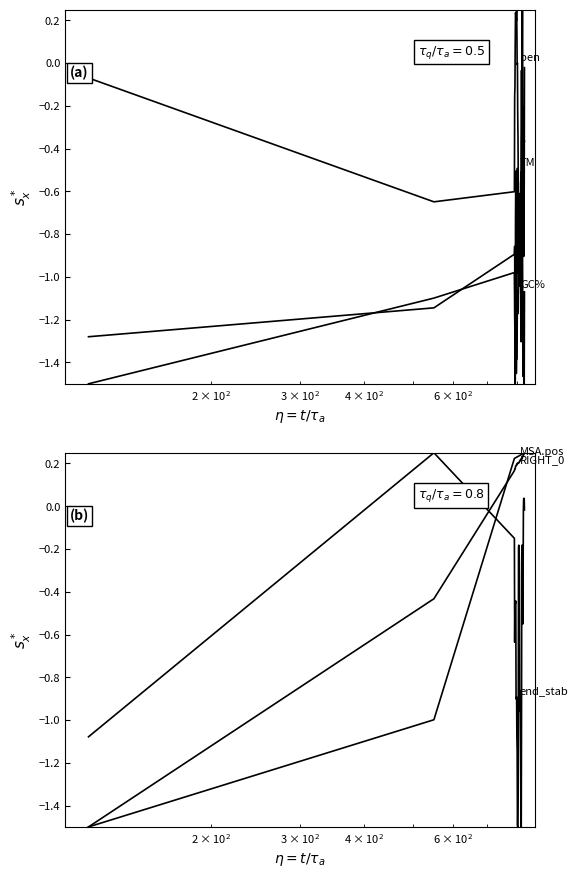

Which series has the widest spread of values?

pen